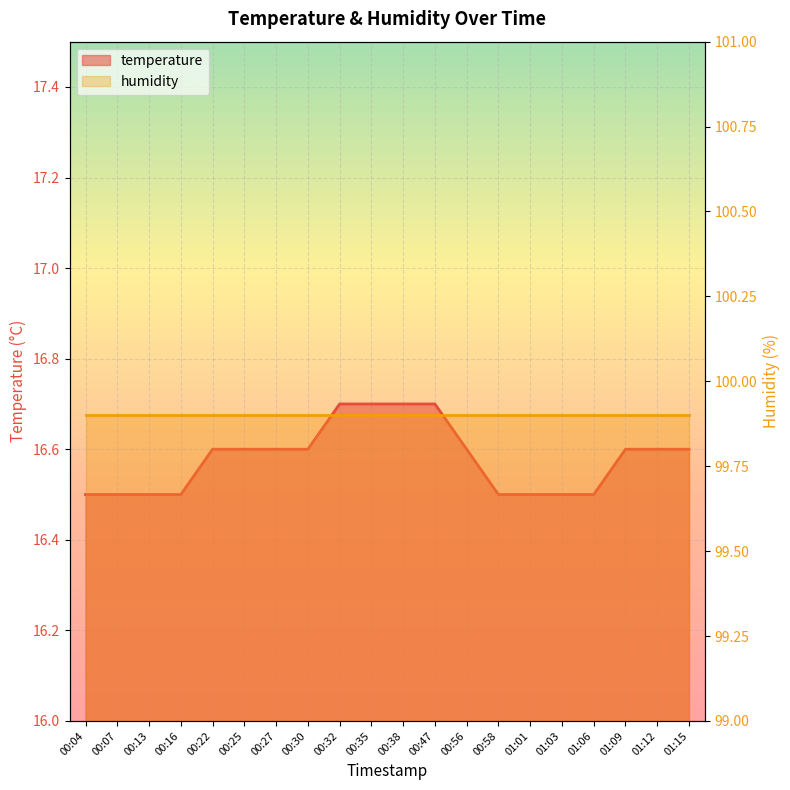

True or false: the data has more than 2 interior local peaks.

False